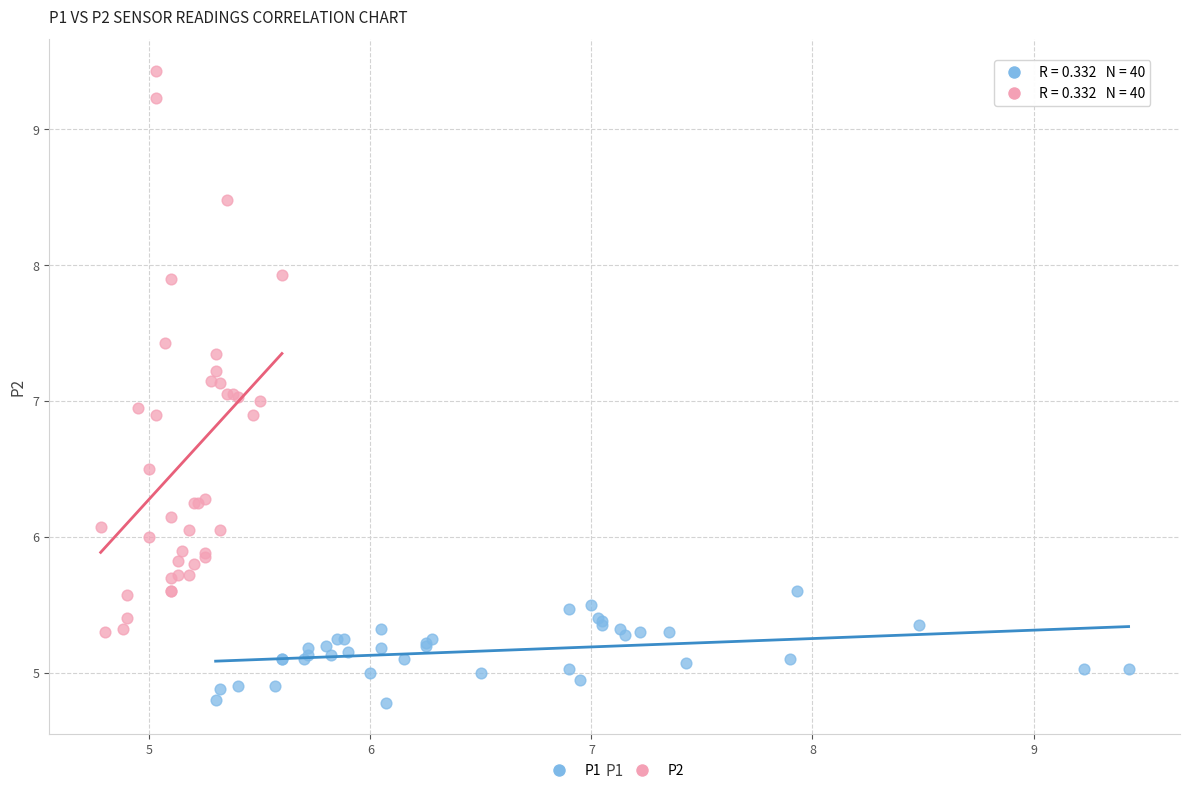

Which series has the widest spread of Y values?

P2